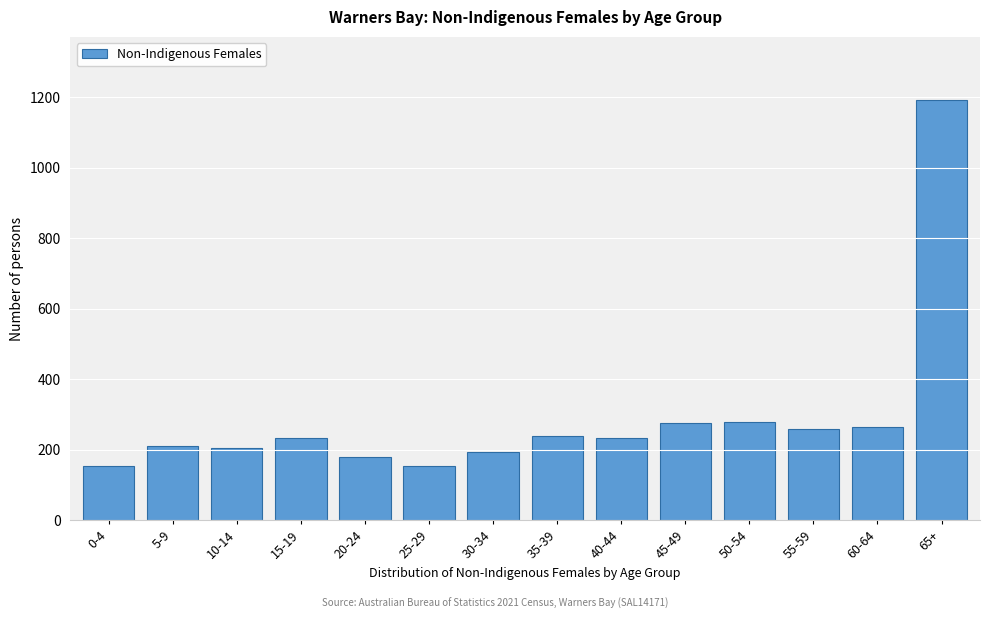

What is the maximum value shown in the chart?

1193